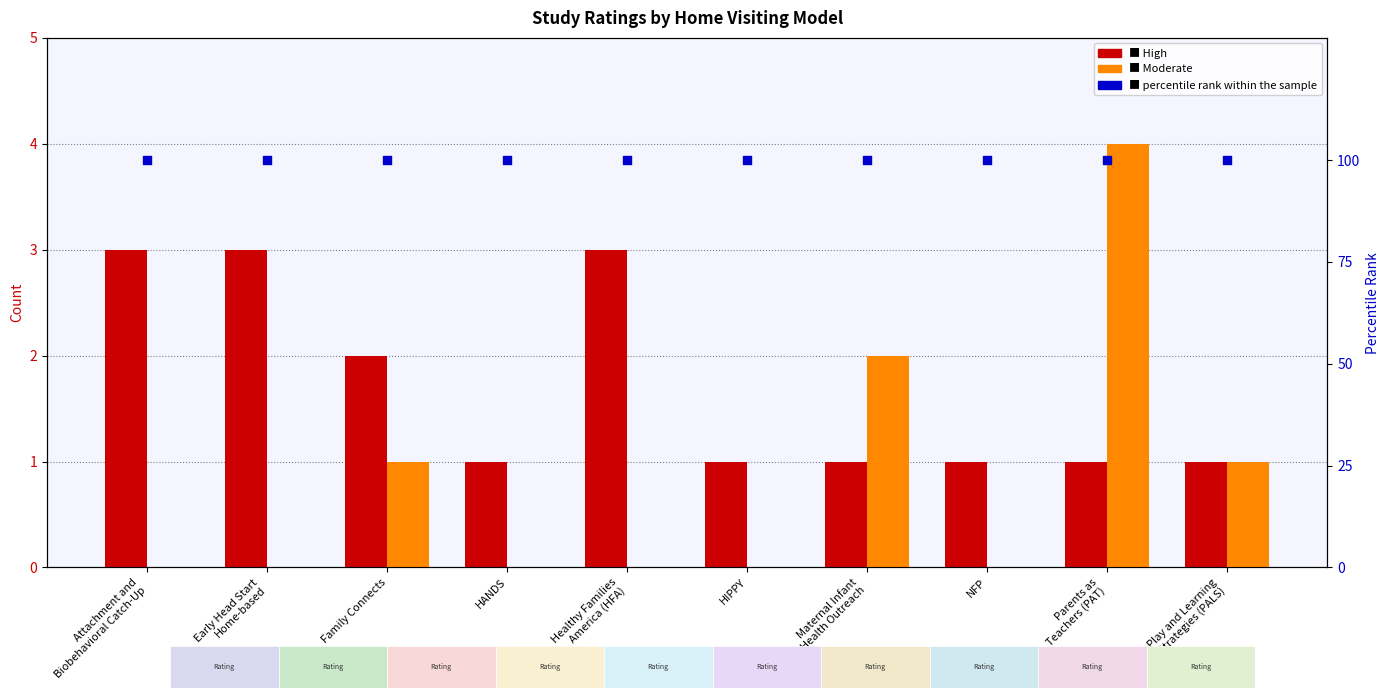

At how many categories does at least one series exceed 46?

10